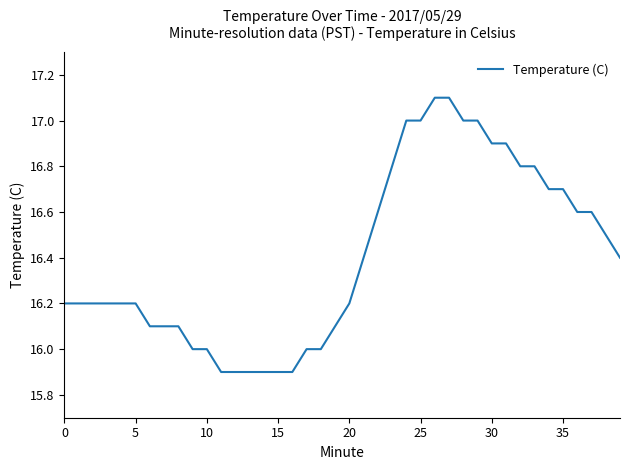

What is the difference between the maximum and second lowest values?

1.2